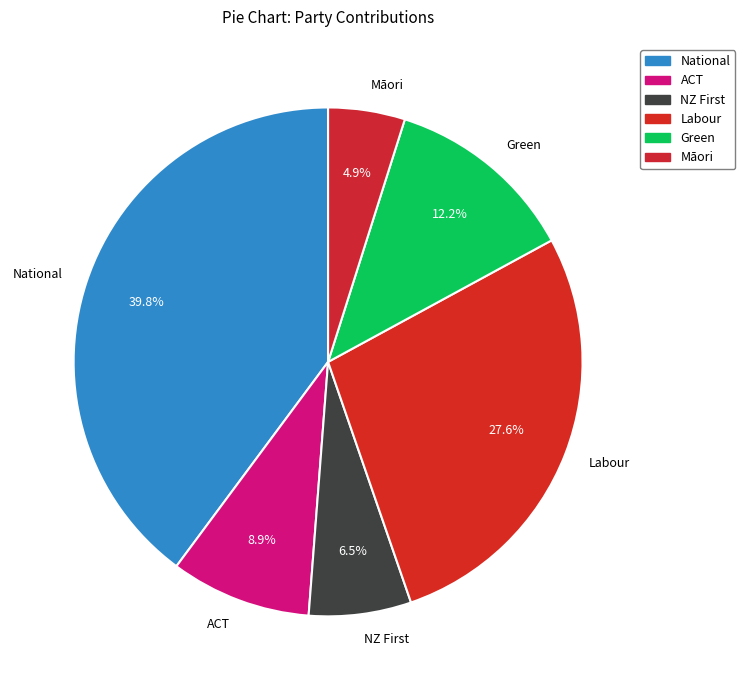

What is the ratio of the value at National to the value at ACT?

4.5